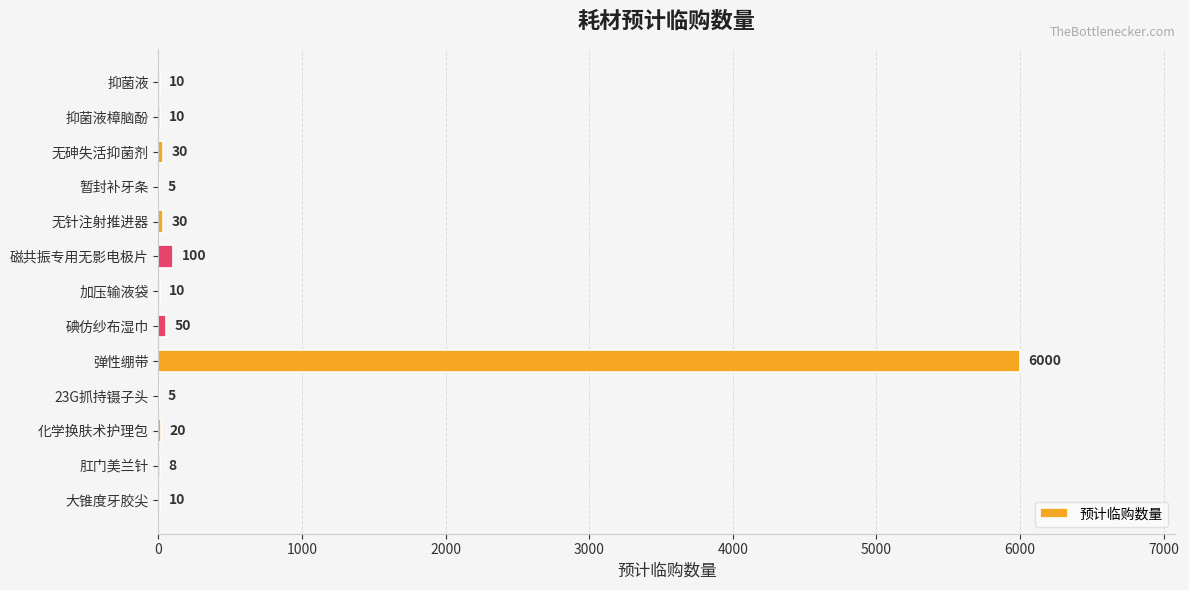

What is the sum of all values?

6288